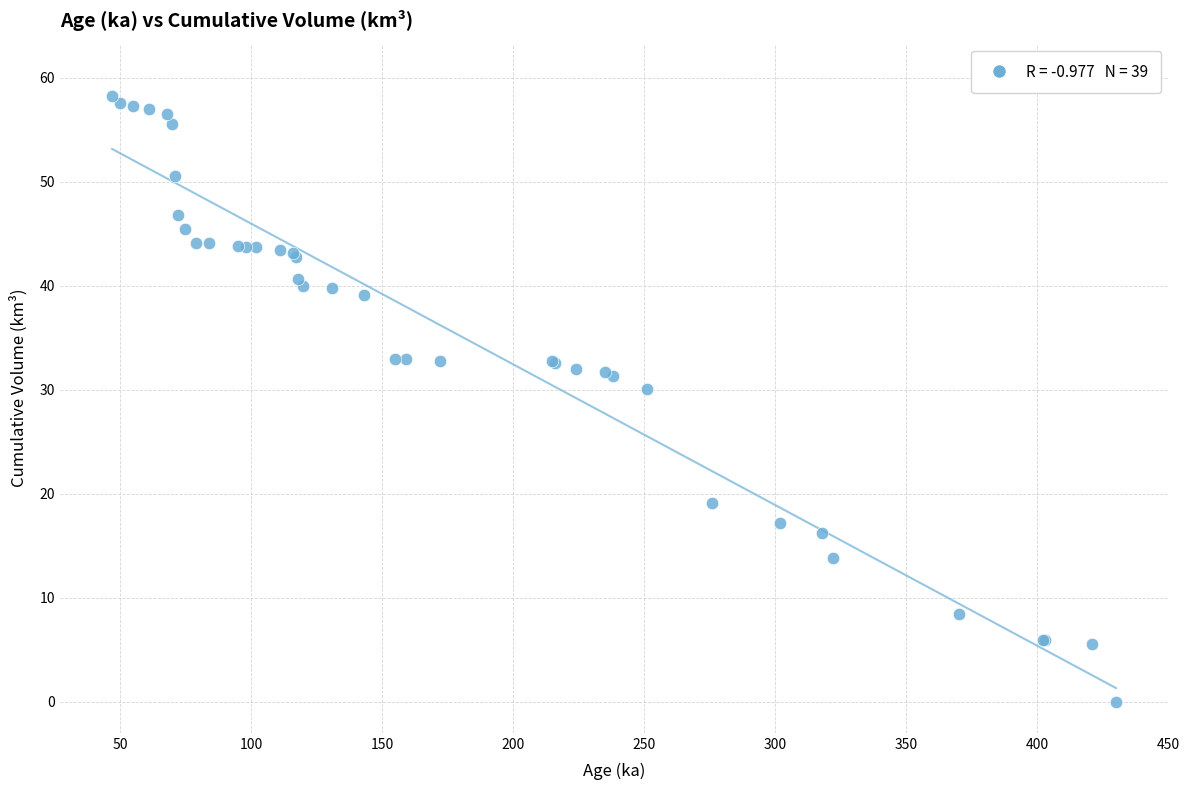

What Y value in the scatter plot is closest to 29?

30.1